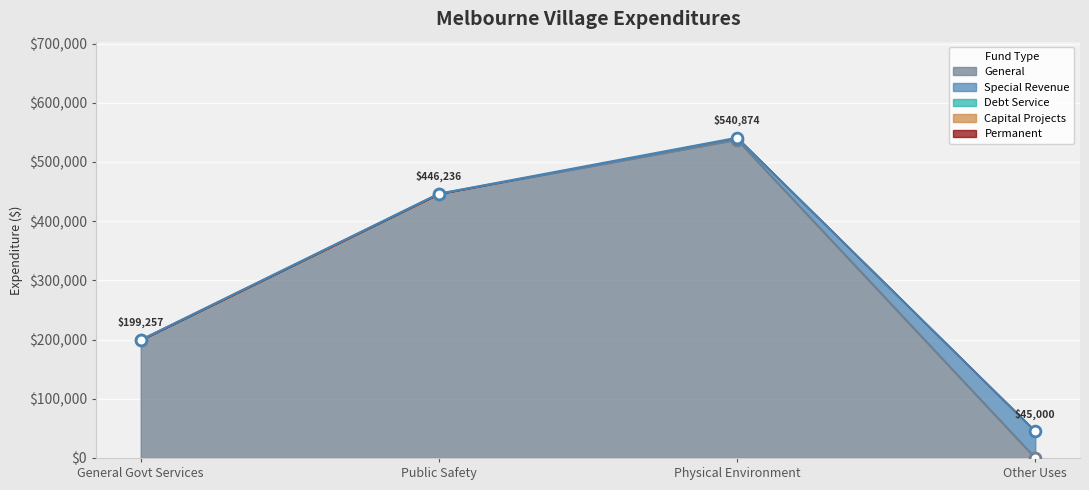

How many General values are between 199257 and 537628?

3